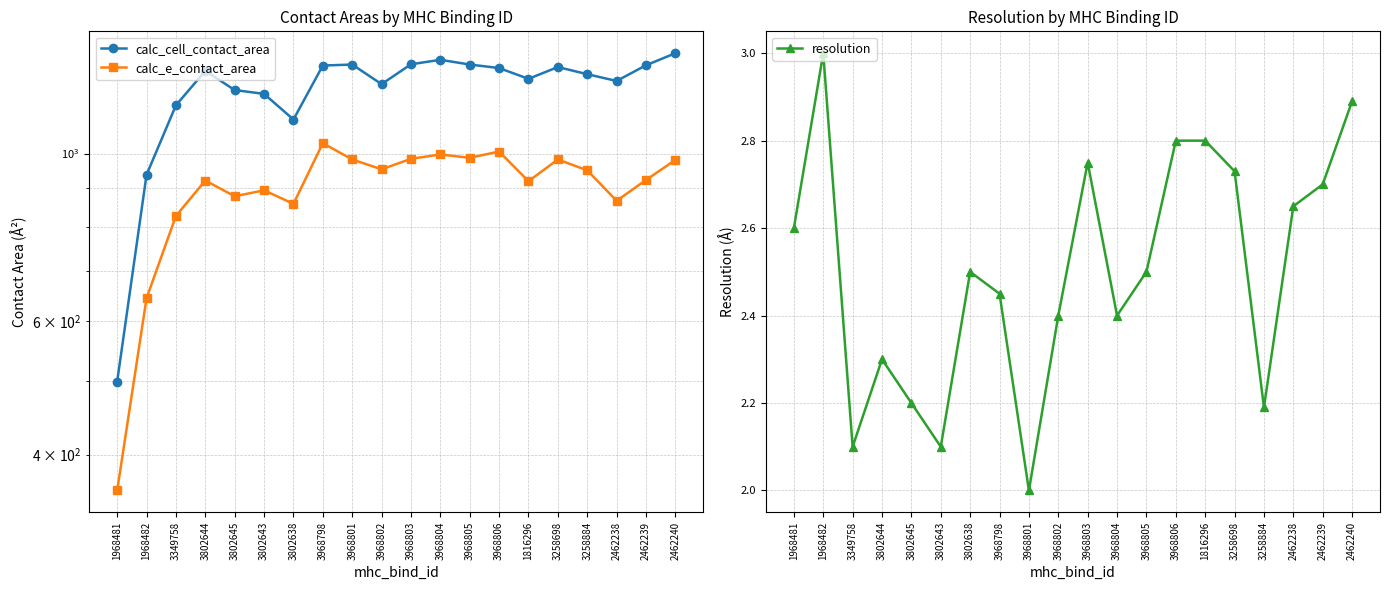

What is the label of the 19th point from the left?

2462239